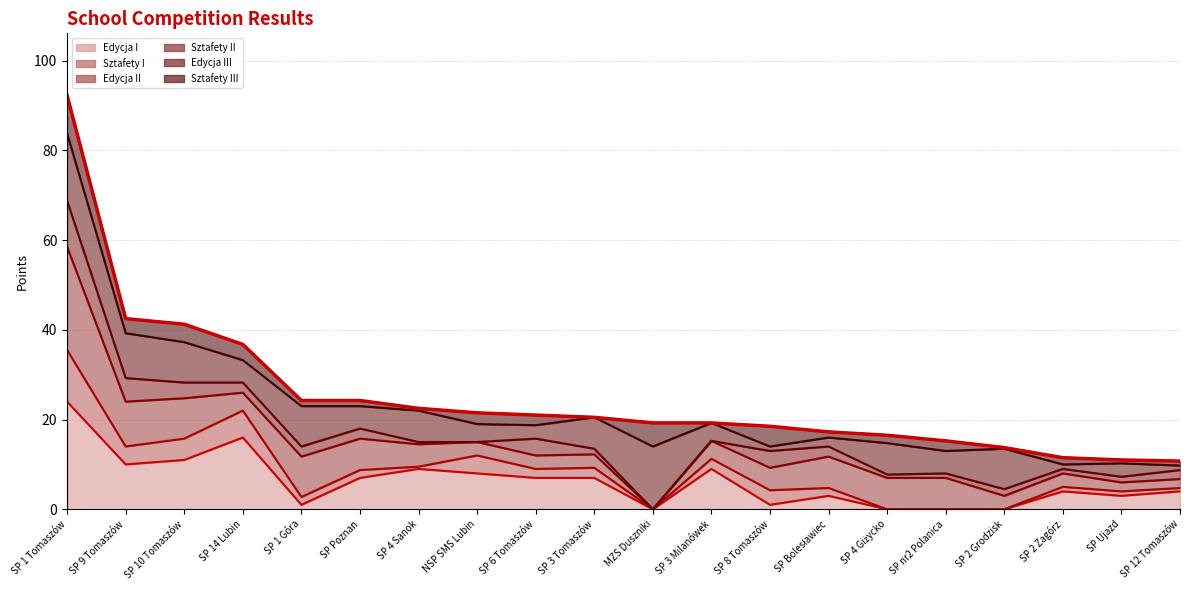

What is the average value?

25.0